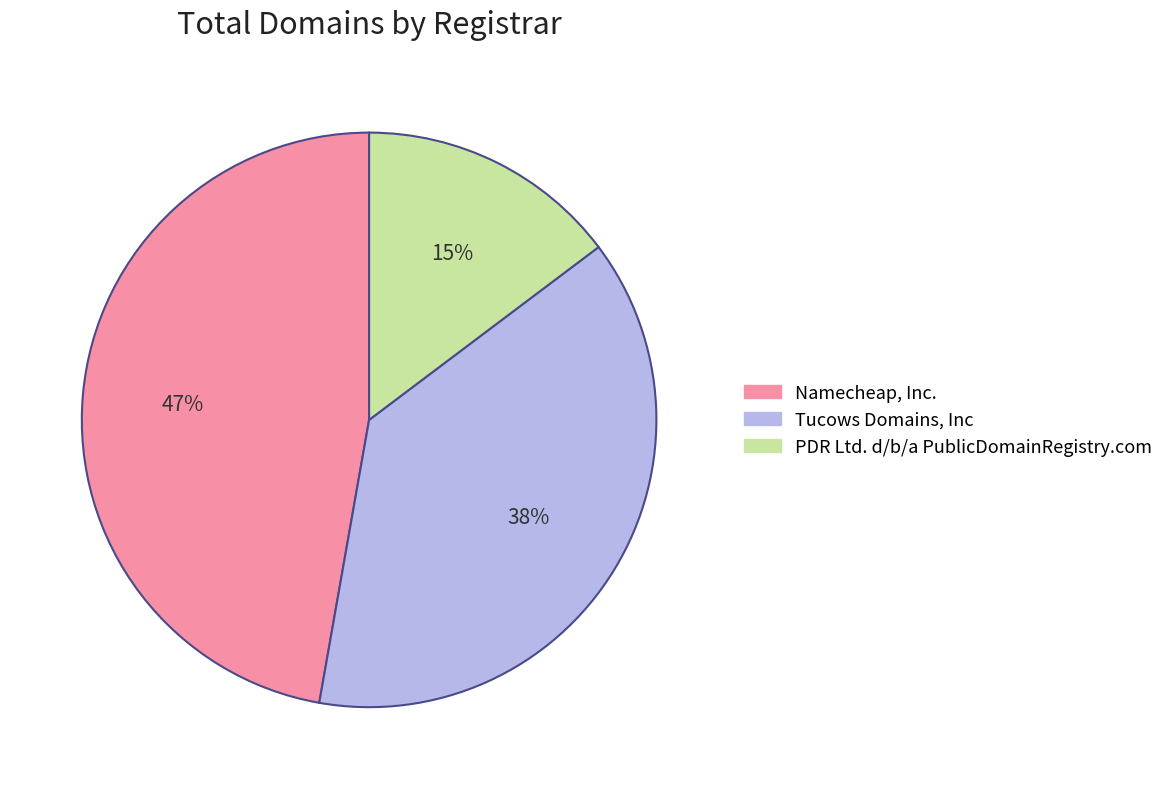

How many slices are in this pie chart?

3